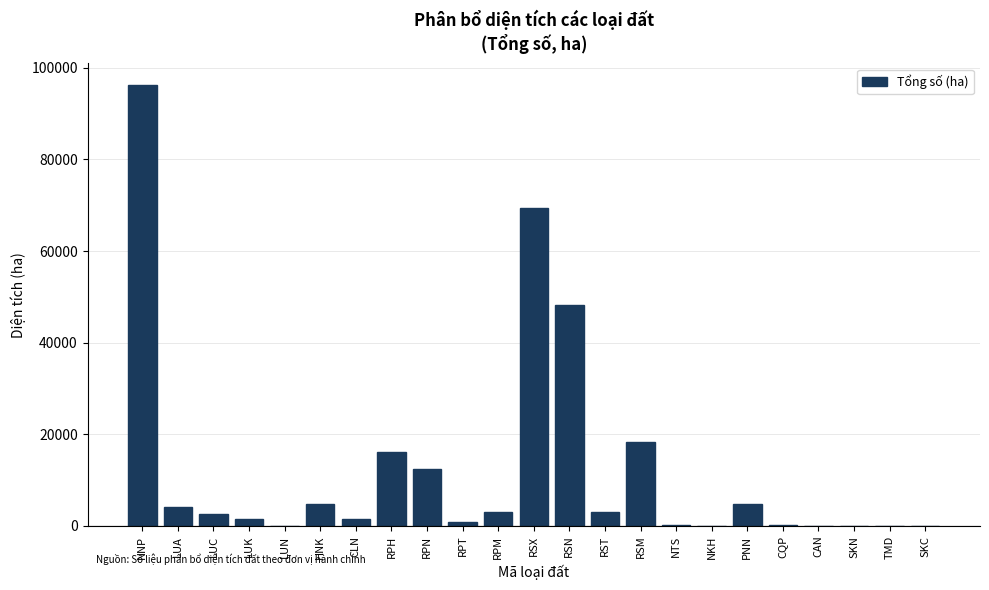

What value does the data have at RSN?

48115.7